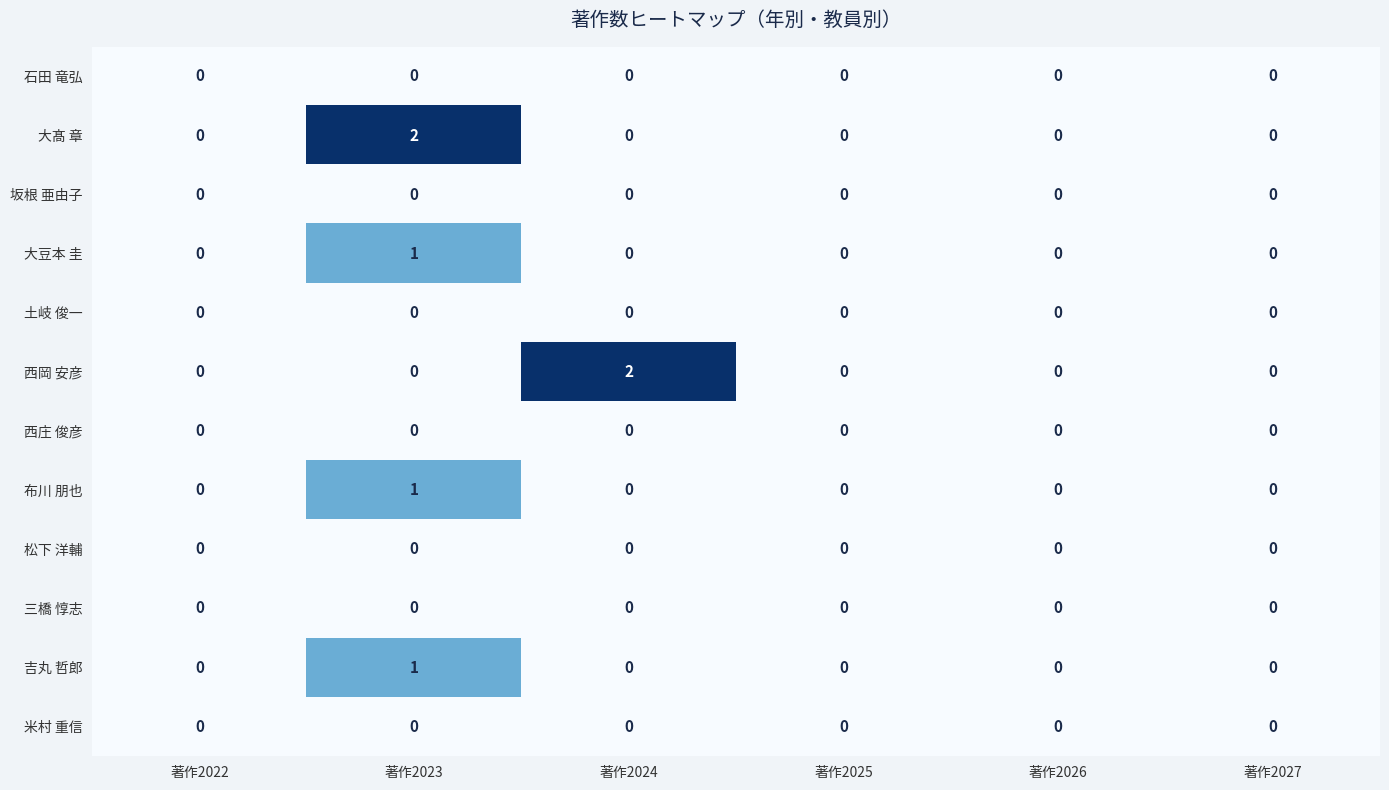

True or false: 石田 竜弘 has a value of 0 at 著作2025.

True